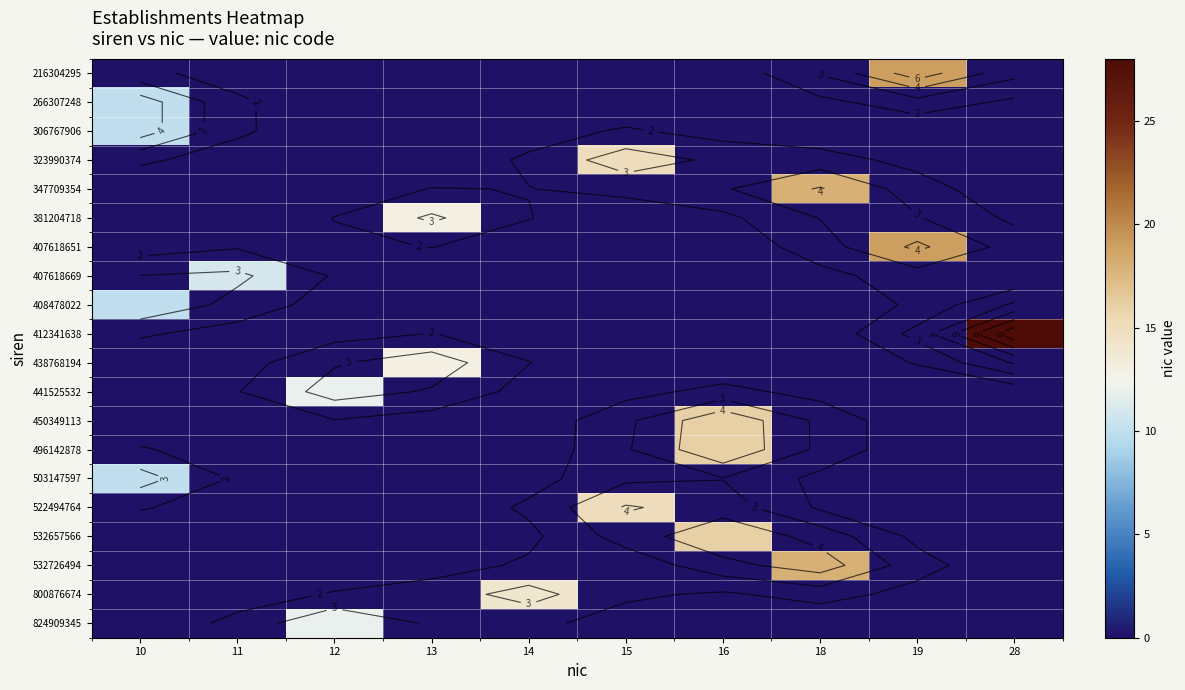

Which series changed the most between 16 and 28?

412341638